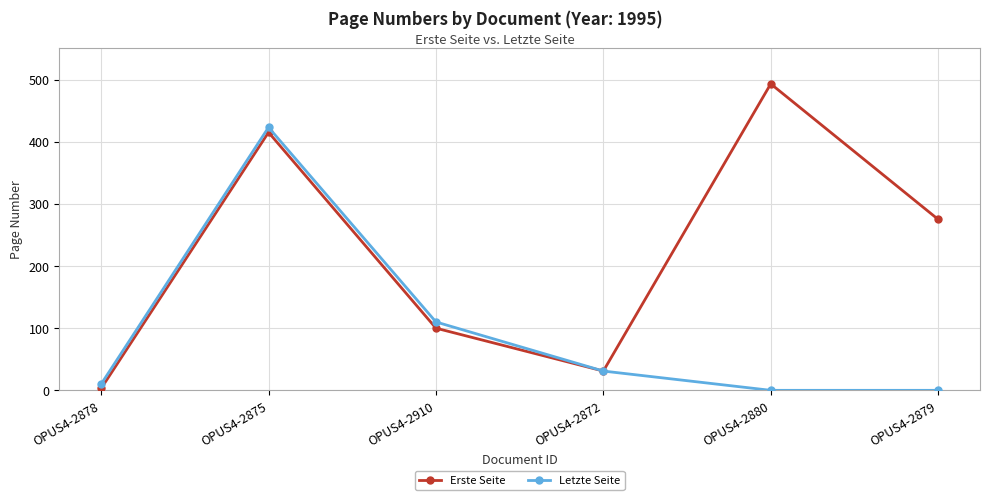

What are all the series names shown in the legend?

Erste Seite, Letzte Seite